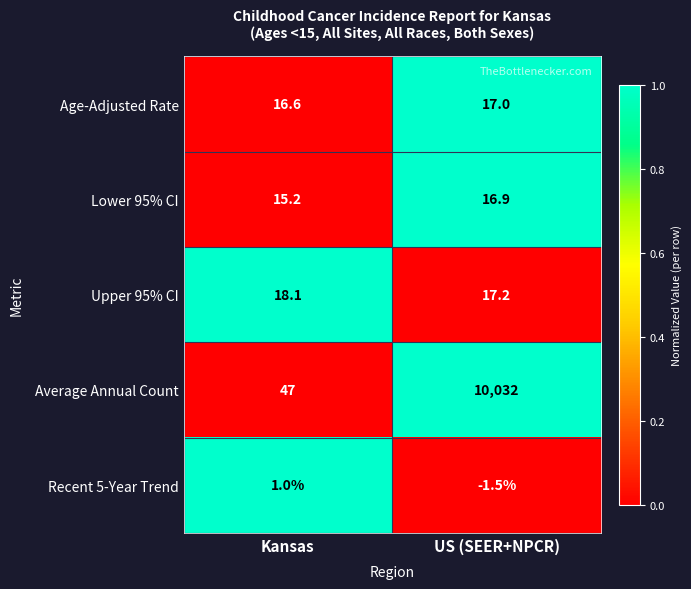

Is it true that Age-Adjusted Rate equals 27.9 at Kansas?

False